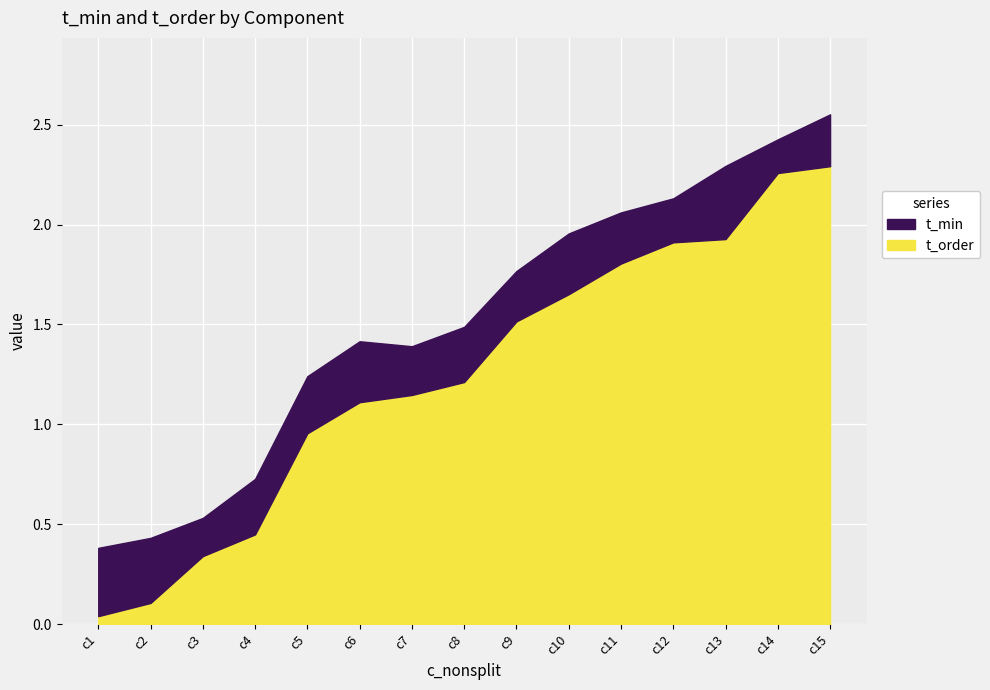

True or false: t_min and t_order cross at least once.

False